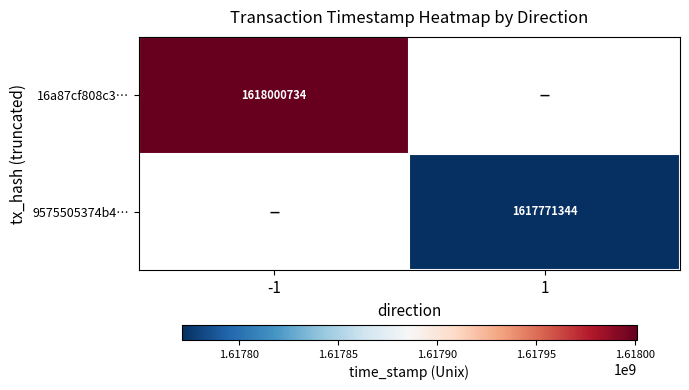

Is it true that 16a87cf808c3… equals 1618000734 at -1?

True